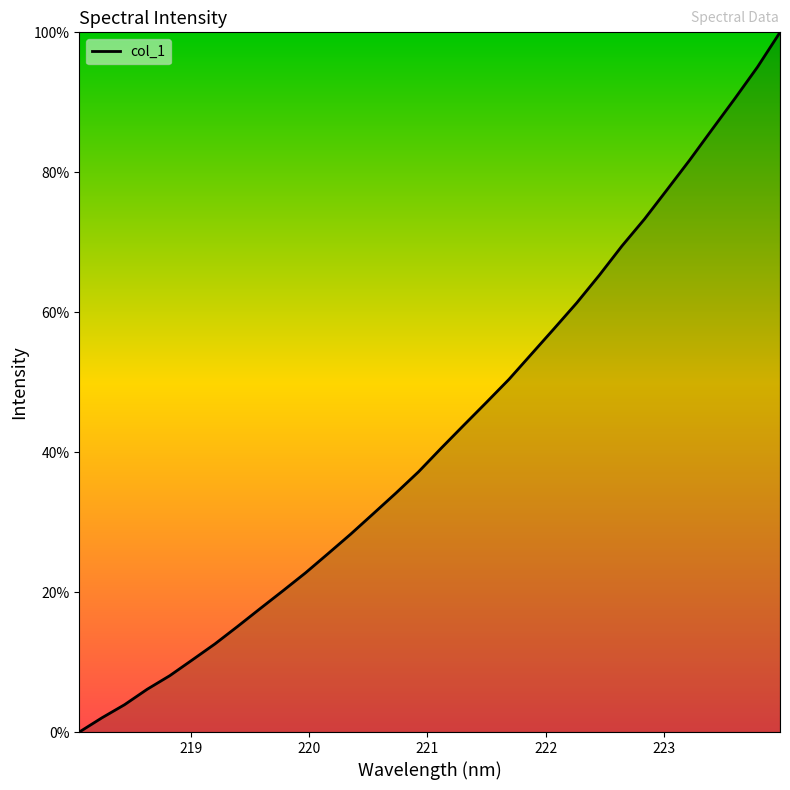

What is the difference between the maximum and minimum values?

100.0